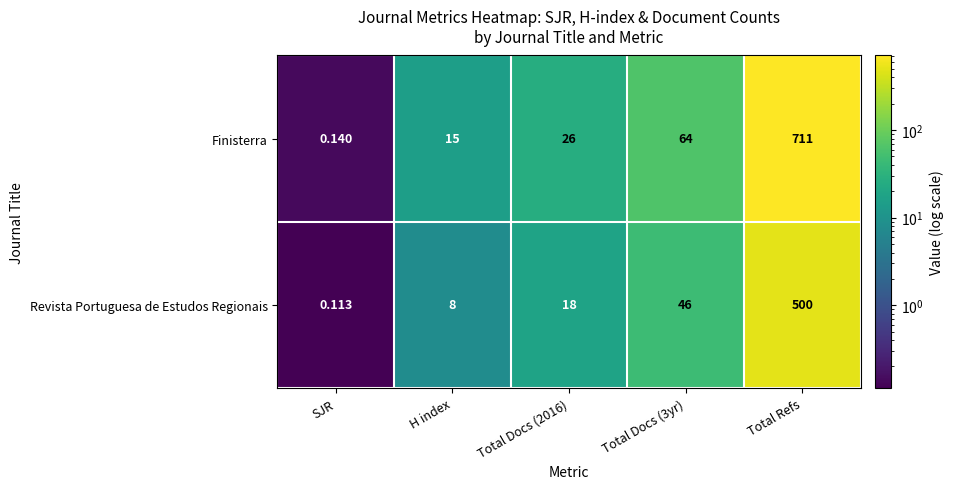

At which label does Finisterra reach its peak?

Total Refs